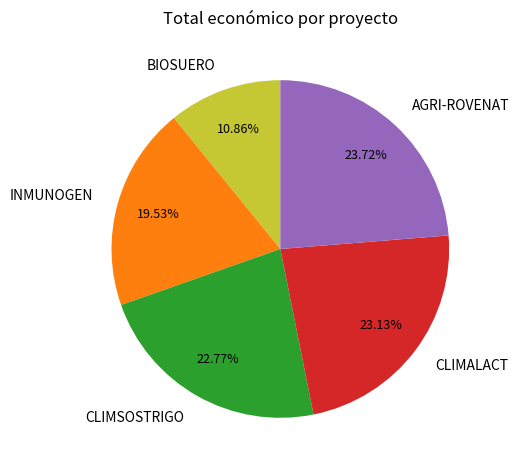

Does BIOSUERO represent more than half of the total?

No